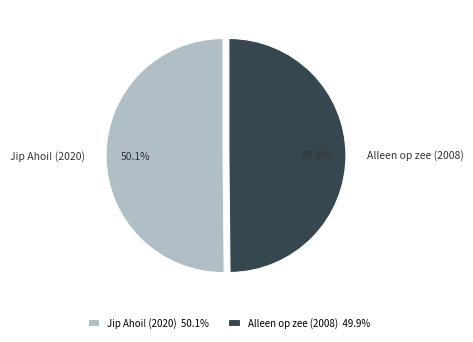

Is it true that Jip Ahoi! (2020) is 42% of the pie?

False